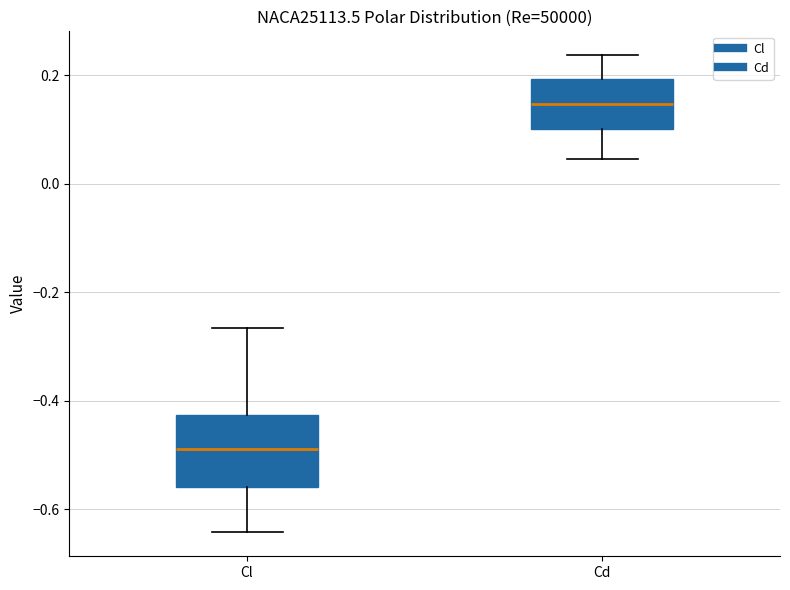

Which box is the tallest, from its lower edge to its upper edge?

Cl